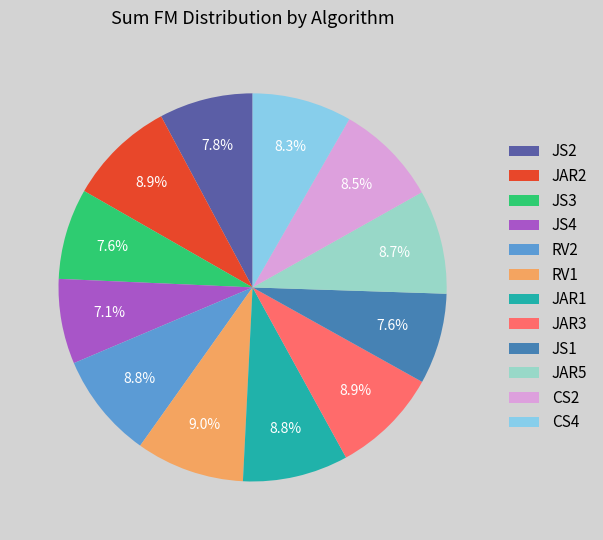

Combined, what portion of the pie is JS4 and CS4?

15.4%